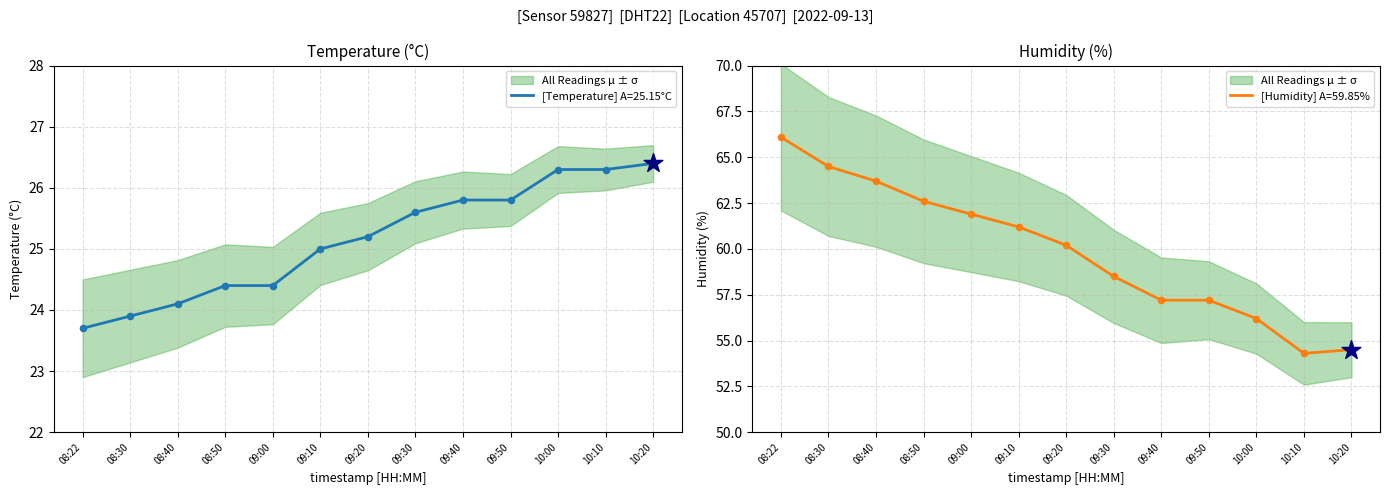

Which series reaches the maximum Y coordinate?

humidity